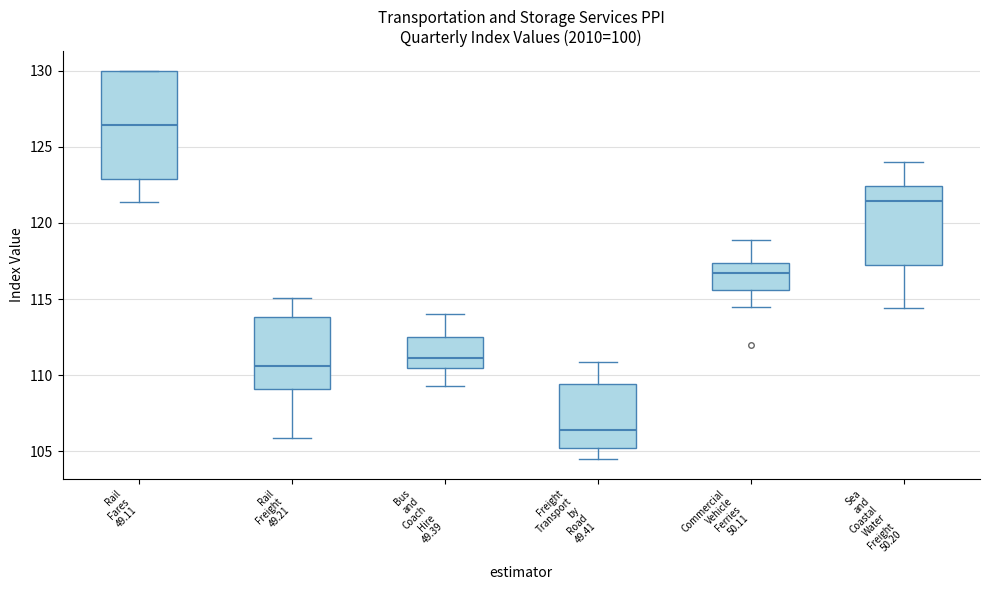

Which box's median line is the lowest?

Freight Transport by Road 49.41